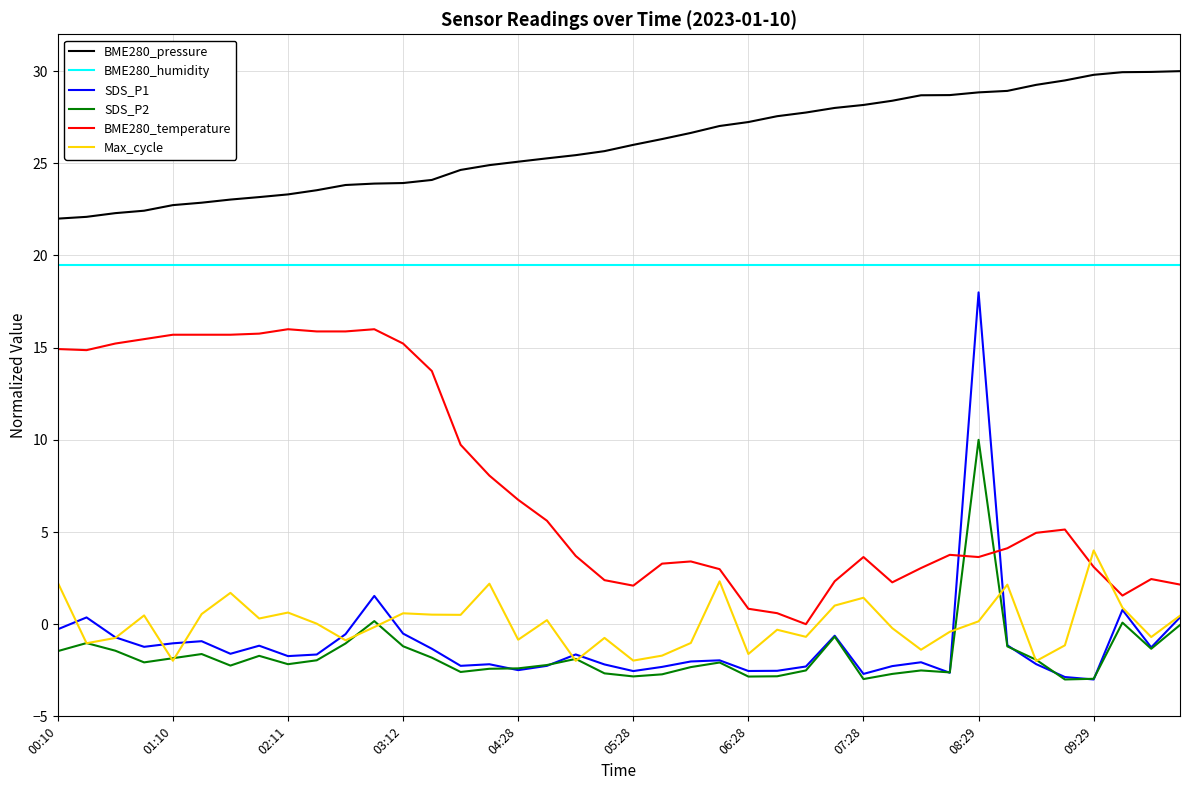

At how many categories does at least one series exceed 11?

40